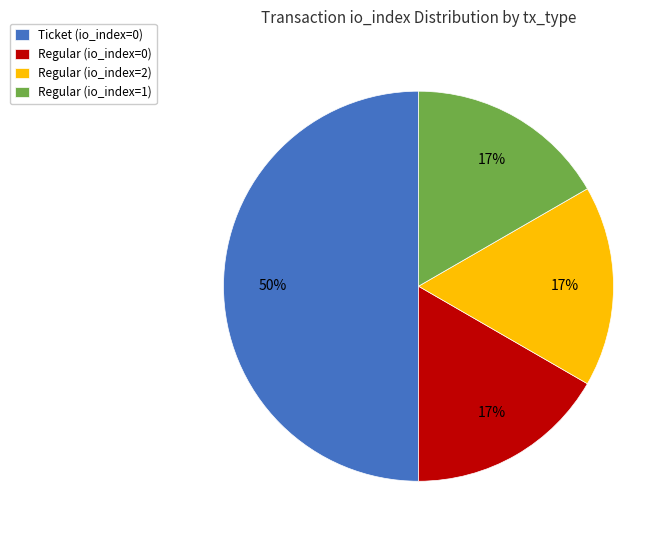

Combined, do Regular (io_index=2) and Regular (io_index=1) account for over 50%?

No